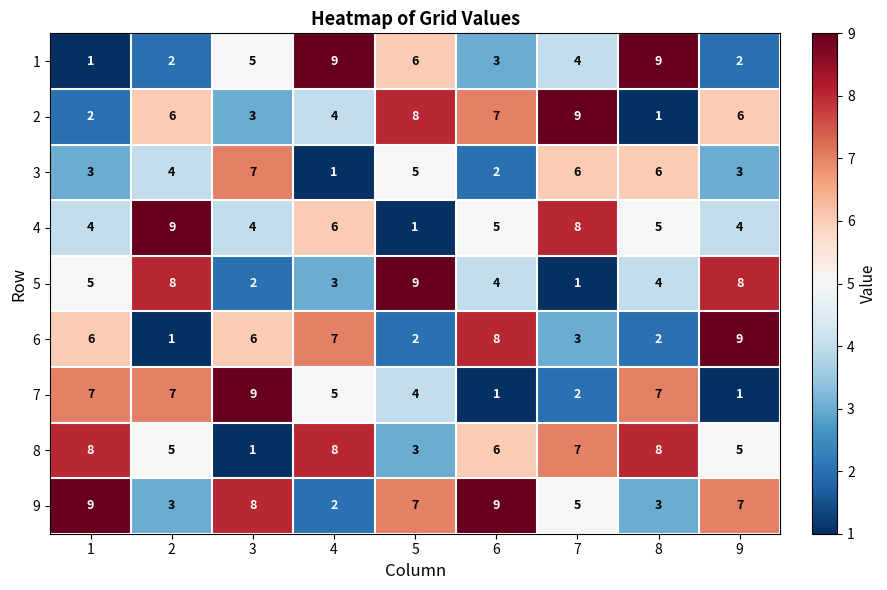

At how many categories does at least one series exceed 8?

9